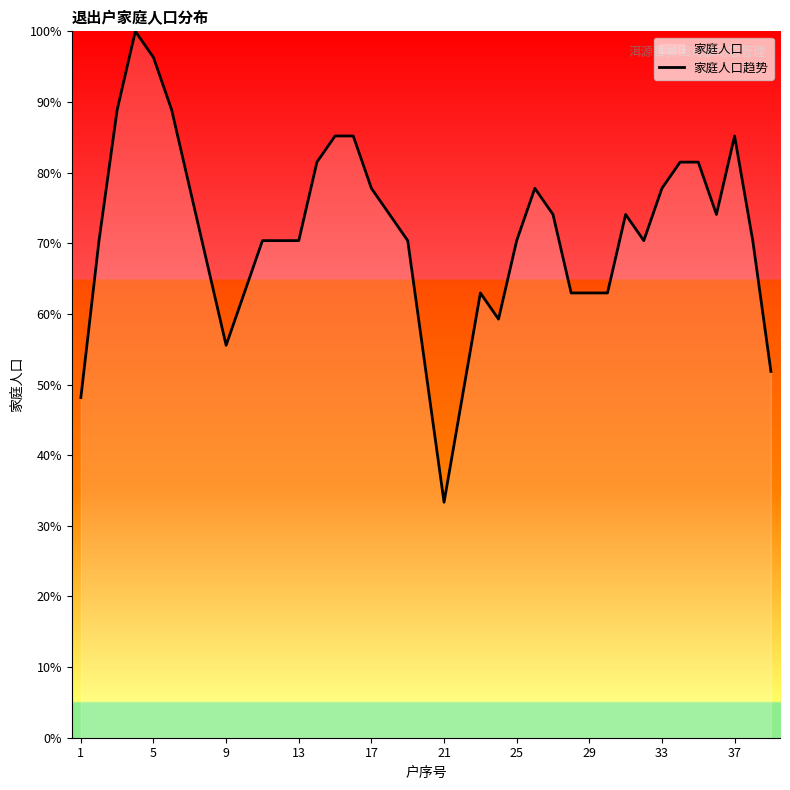

Is it true that the value at 1 is 48.1?

True